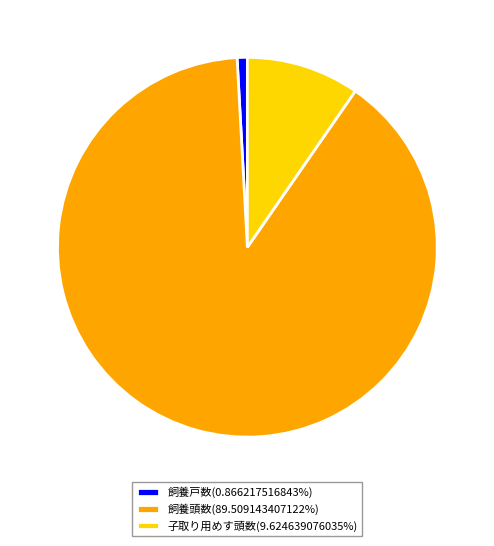

True or false: 飼養頭数 accounts for 76% of the total.

False